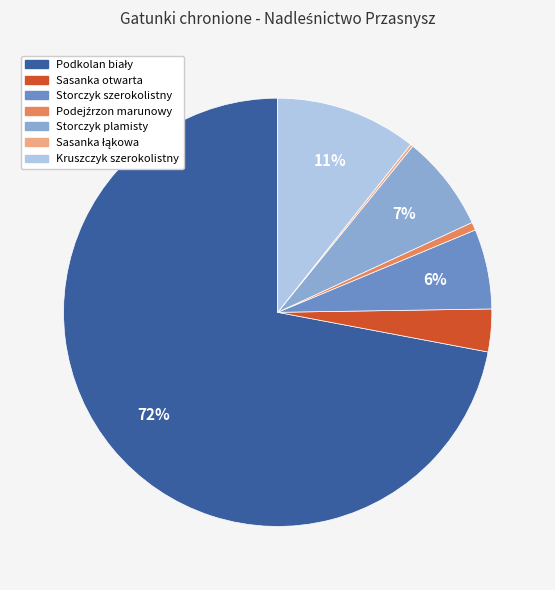

To the nearest percent, what is the difference between the largest and smallest slice percentages?

72%